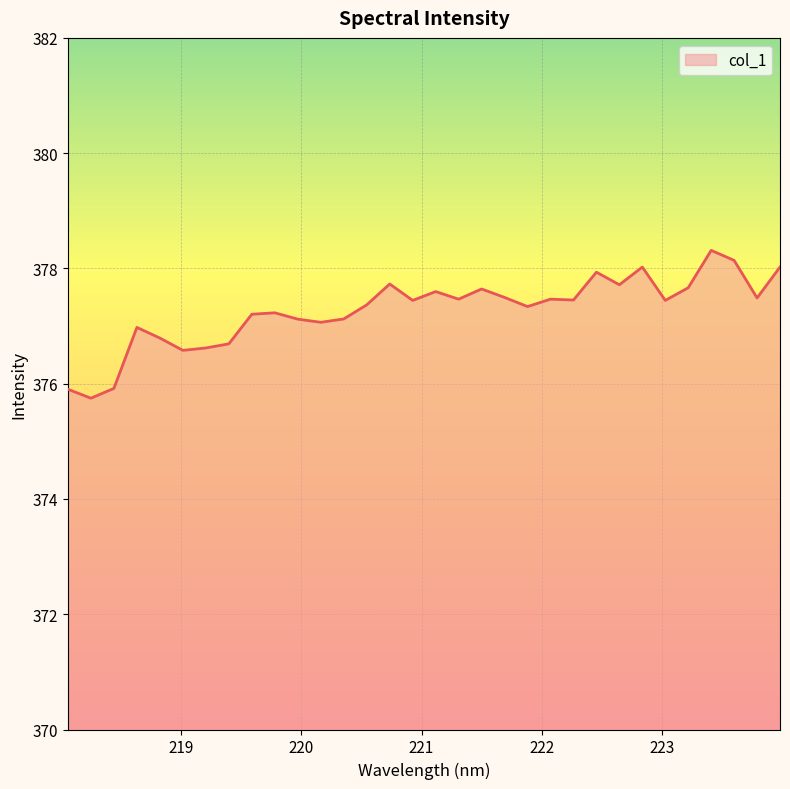

What is the smallest value displayed?

375.7